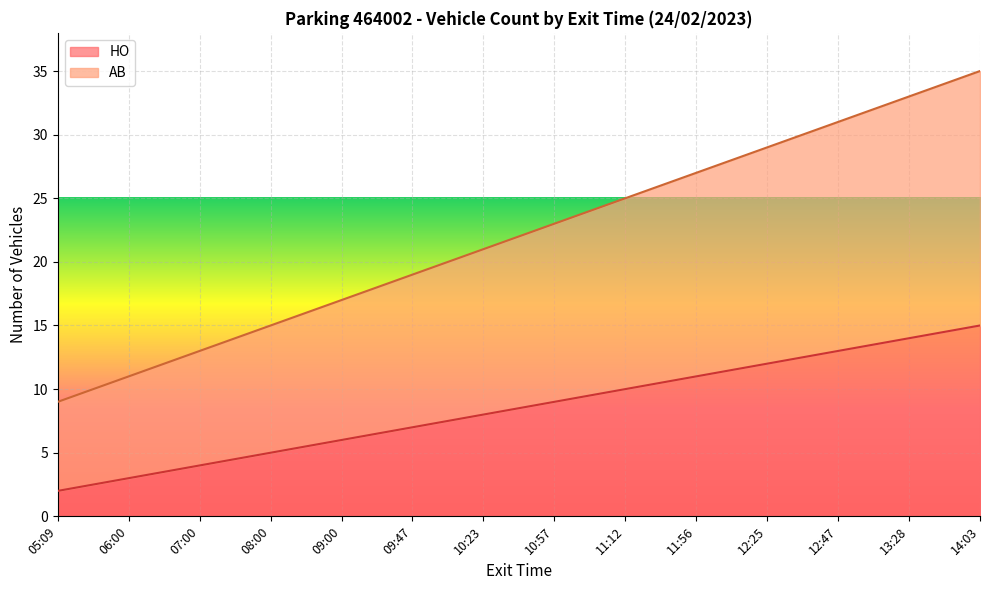

True or false: AB and HO intersect in this chart.

False